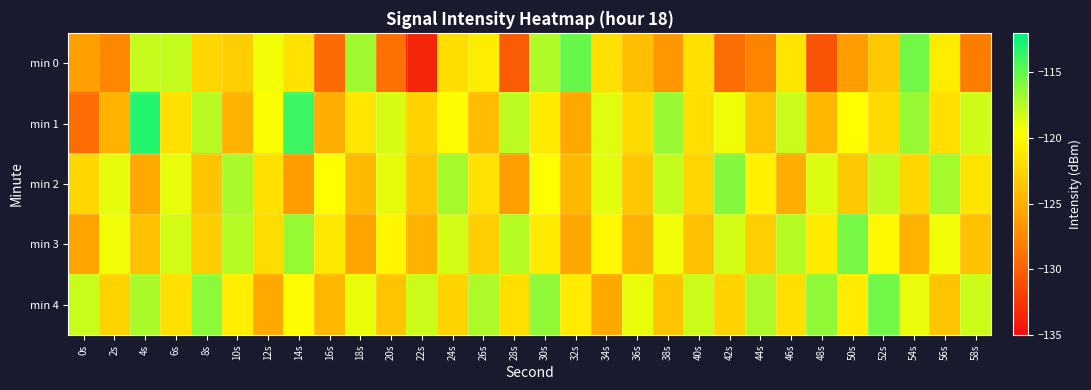

What is the spread (max minus min) of values at 48s?

14.3